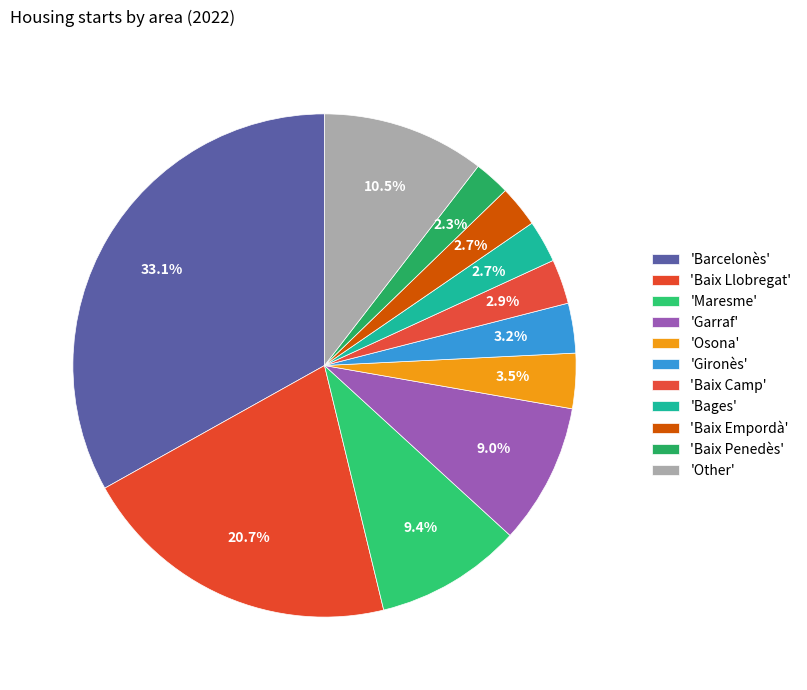

How many segments does this pie chart have?

11